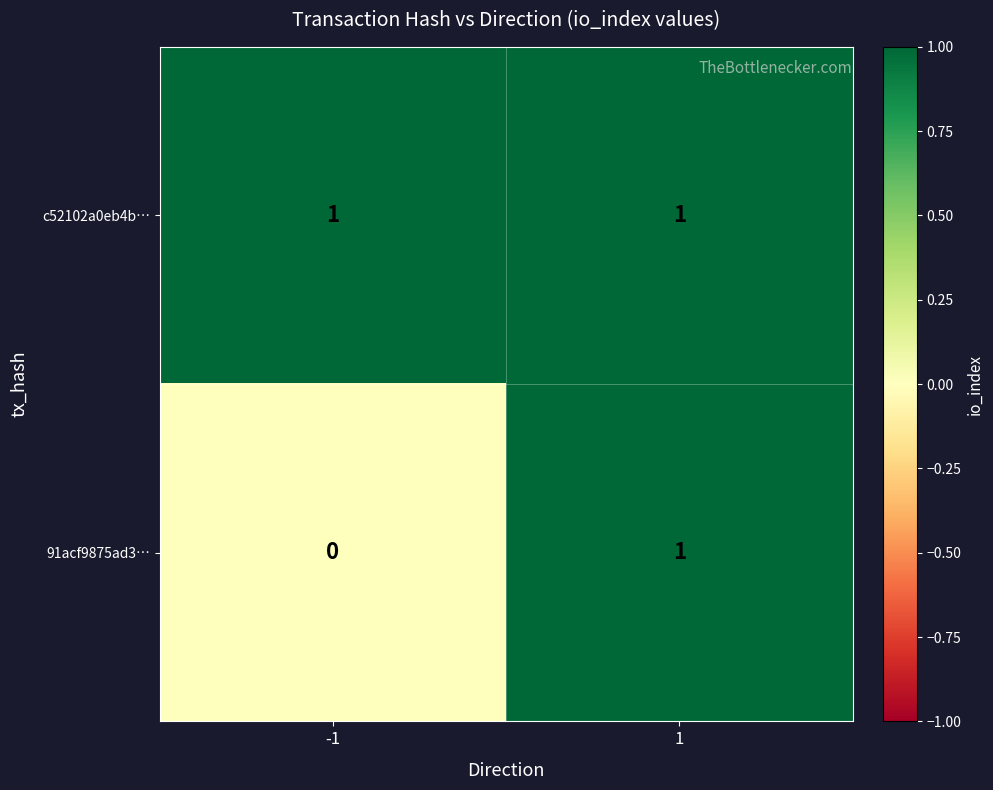

Reading left to right, transcribe all the data shown in this chart.

c52102a0eb4b…: 1	1
91acf9875ad3…: 0	1